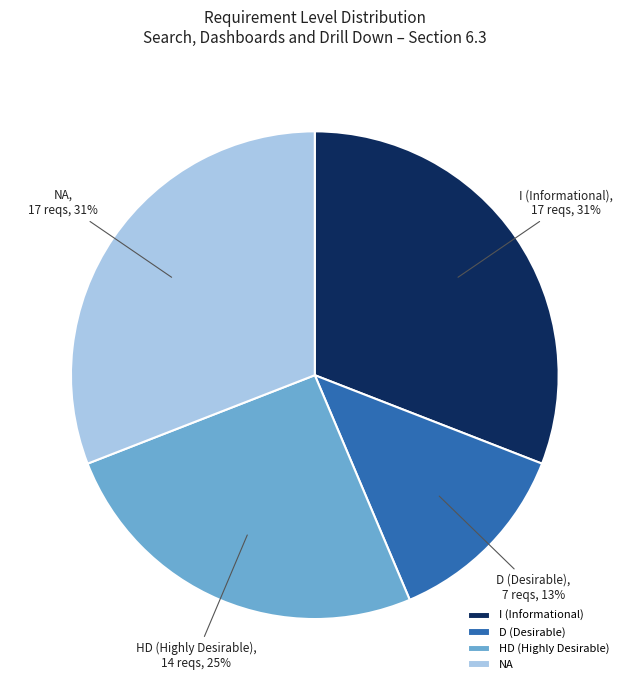

True or false: D accounts for 13% of the total.

True